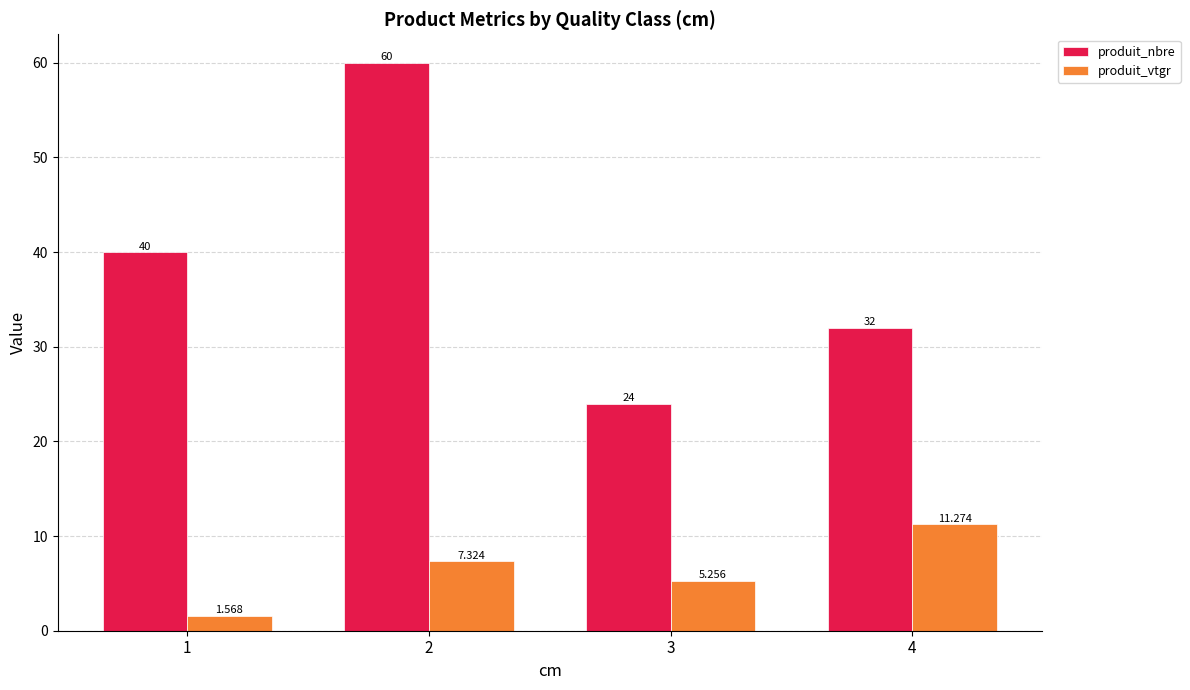

Between 2 and 3, which series saw the biggest shift?

produit_nbre